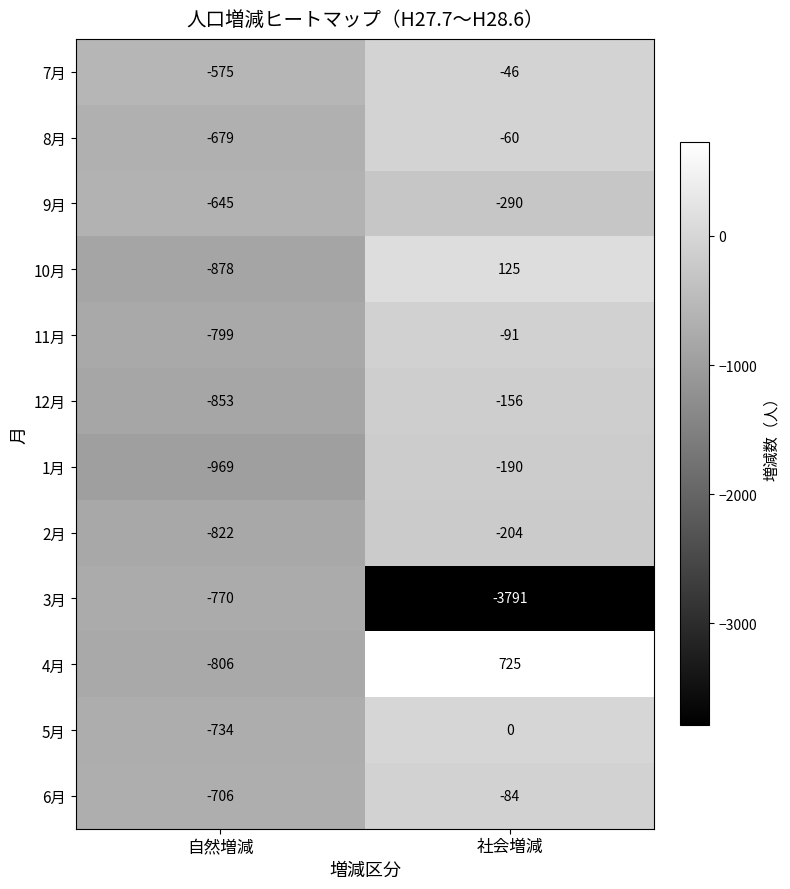

Which series has the largest total across all categories?

4月